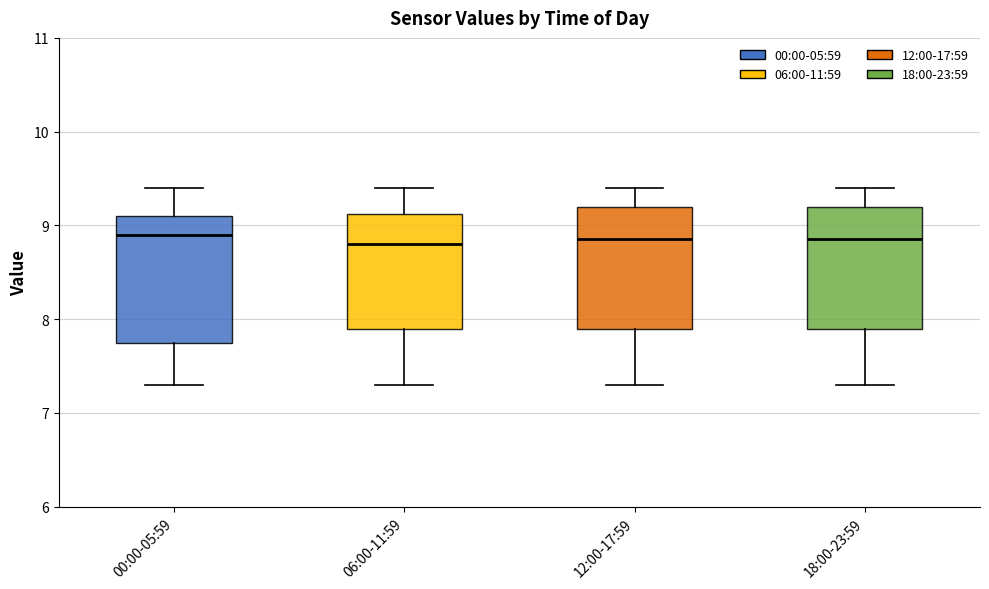

Reading left to right, transcribe this box plot: for each box, give where its median line is, the range the box spans, and where its two whiskers end, as read against the y-axis. The values are not printed on the chart, so give them approximately, as read against the axis.

00:00-05:59: median 8.9, box 7.8 to 9.1, whiskers 7.3 to 9.4
06:00-11:59: median 8.8, box 7.9 to 9.1, whiskers 7.3 to 9.4
12:00-17:59: median 8.9, box 7.9 to 9.2, whiskers 7.3 to 9.4
18:00-23:59: median 8.9, box 7.9 to 9.2, whiskers 7.3 to 9.4